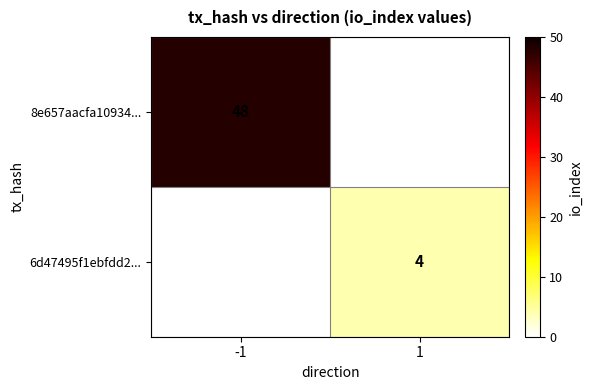

The 6d47495f1ebfdd2... series shows 5 at 1. True or false?

False